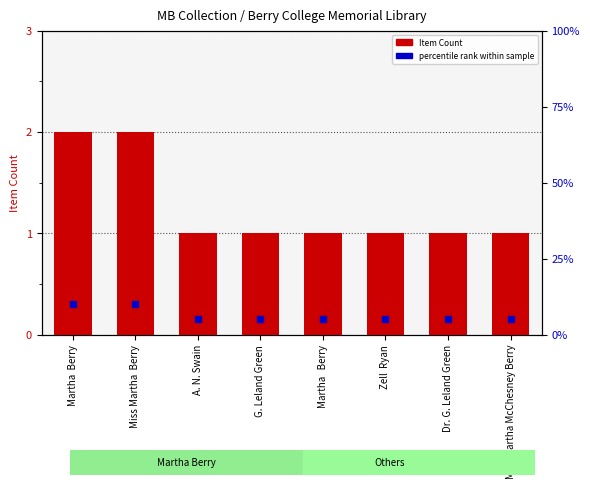

Does the chart contain stacked bars?

No